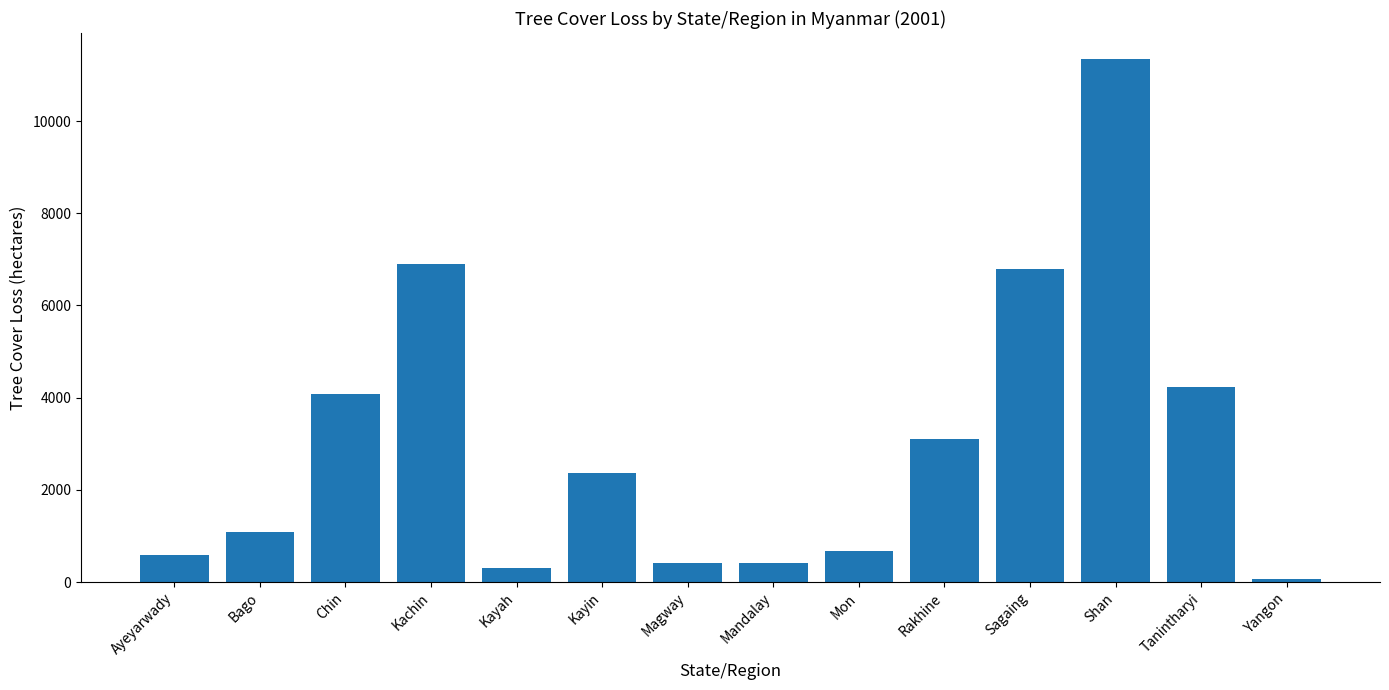

What is the label of the 6th bar from the right?

Mon